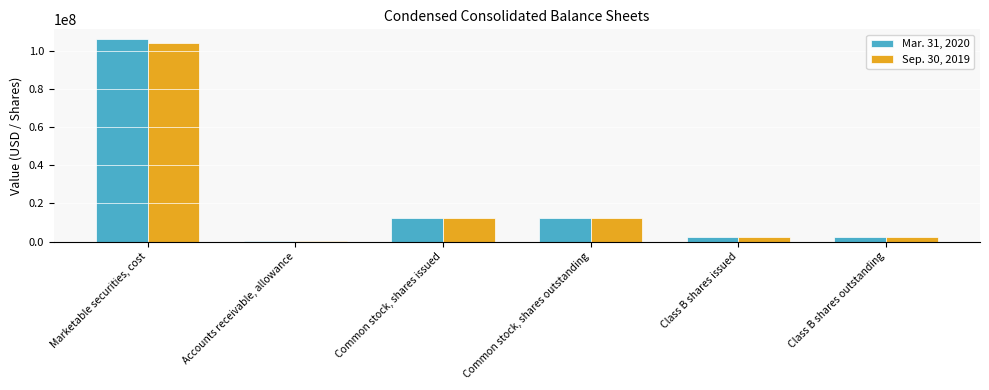

Rank the series by their average value, from lowest to highest.

Sep. 30, 2019, Mar. 31, 2020